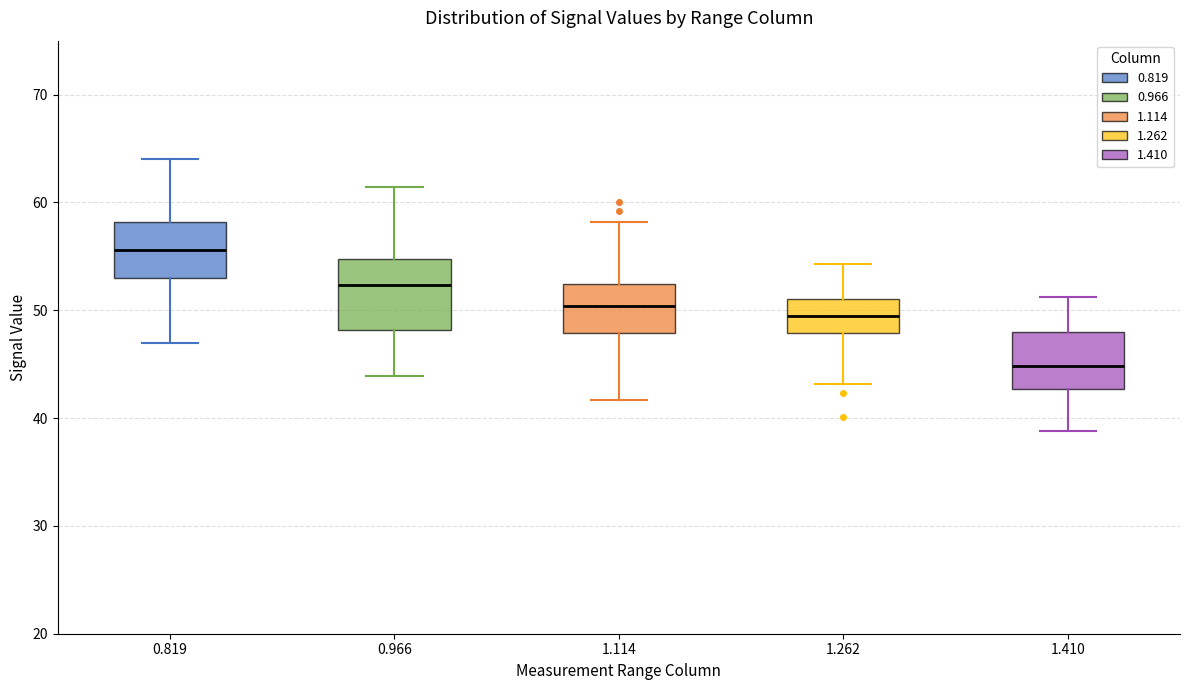

Which box's median line is the lowest?

1.410